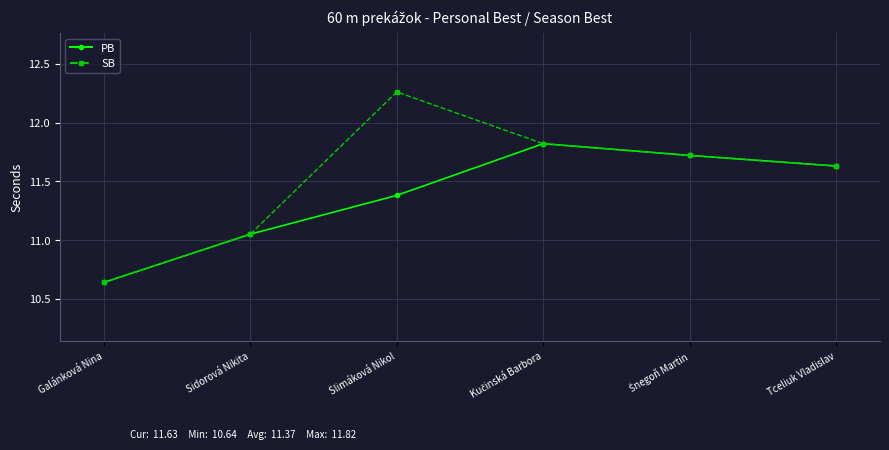

At how many categories does at least one series exceed 11?

5